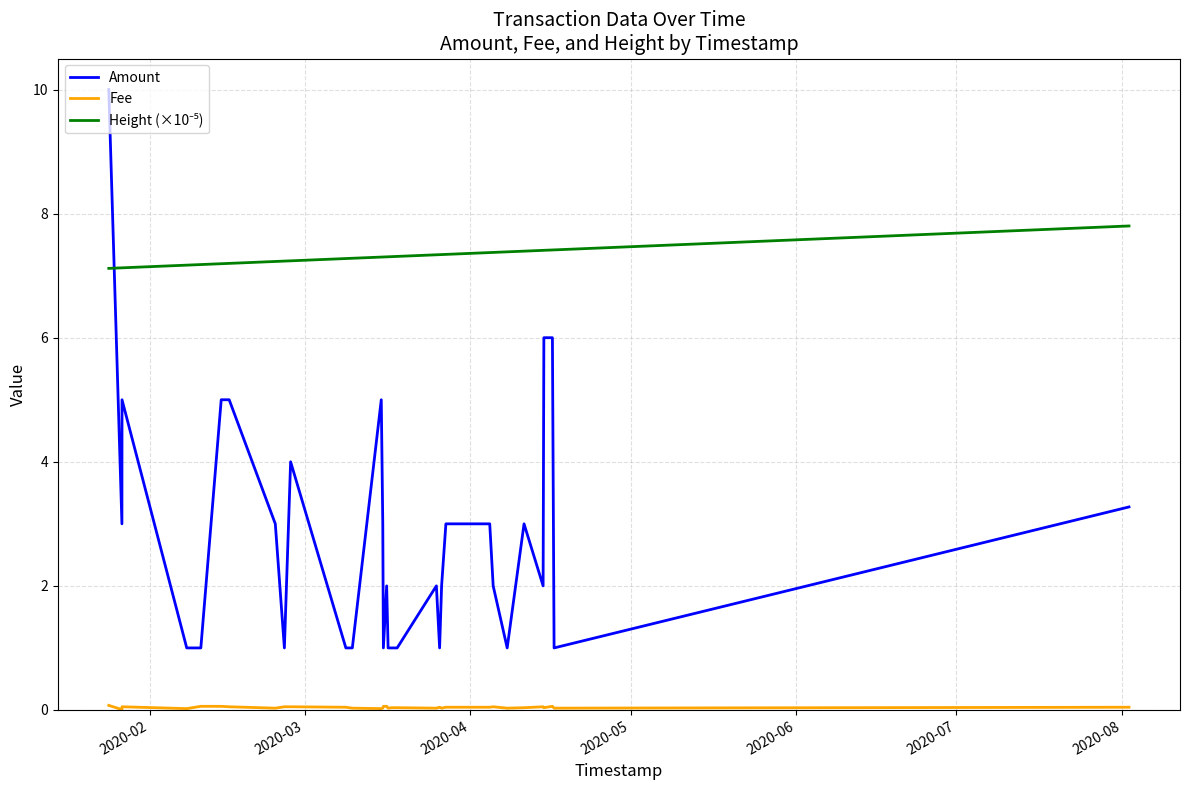

Which series has the largest range (max minus min)?

Amount